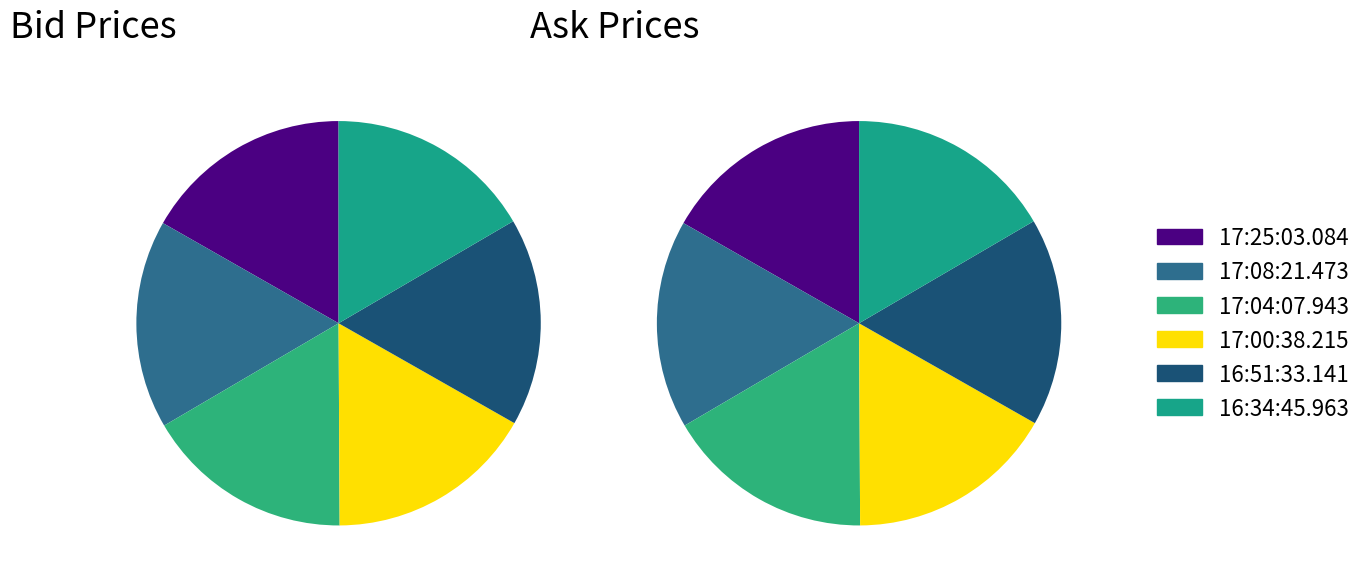

Which series has the widest spread of values?

Bid